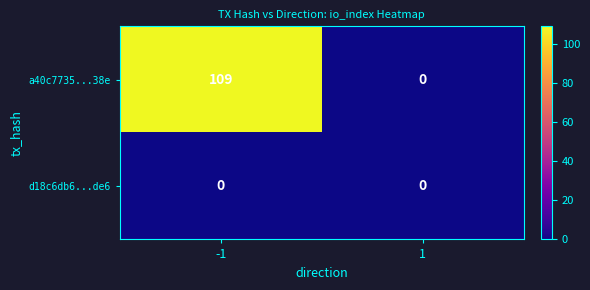

Count the number of data series in this chart.

2